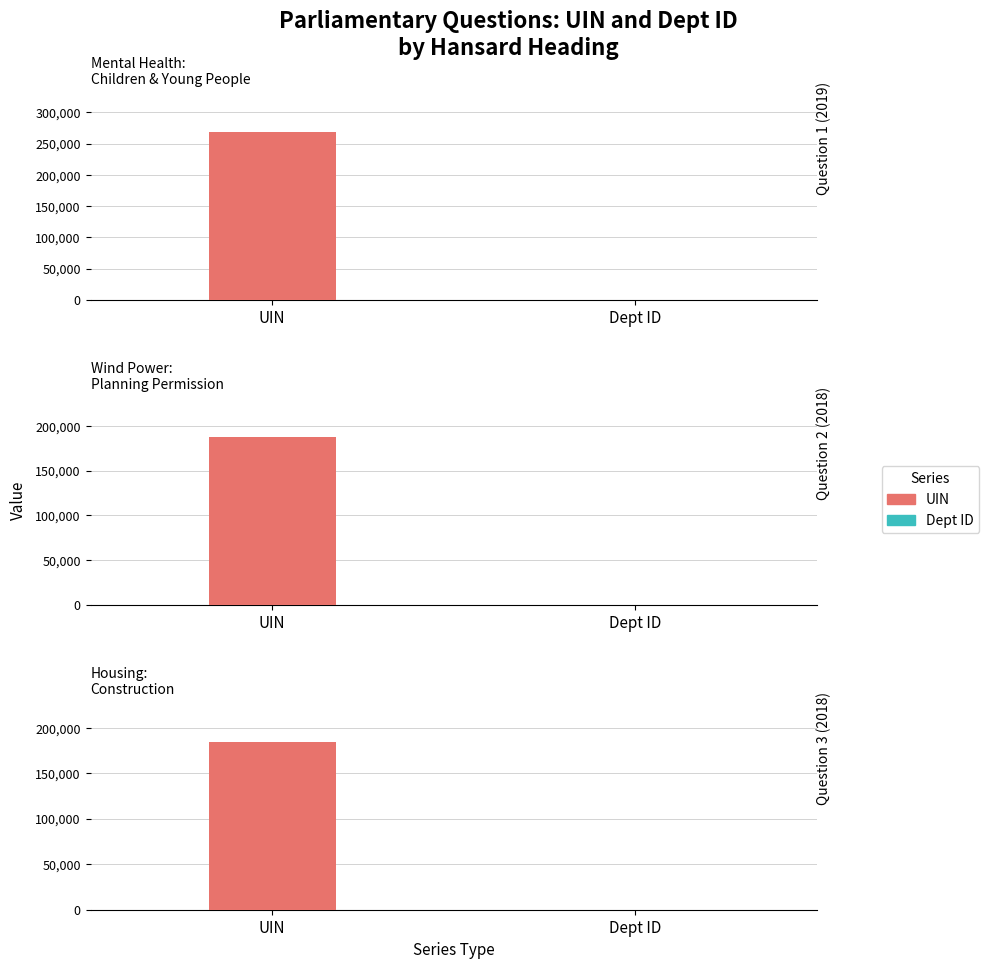

What is the maximum value for uin?

269147